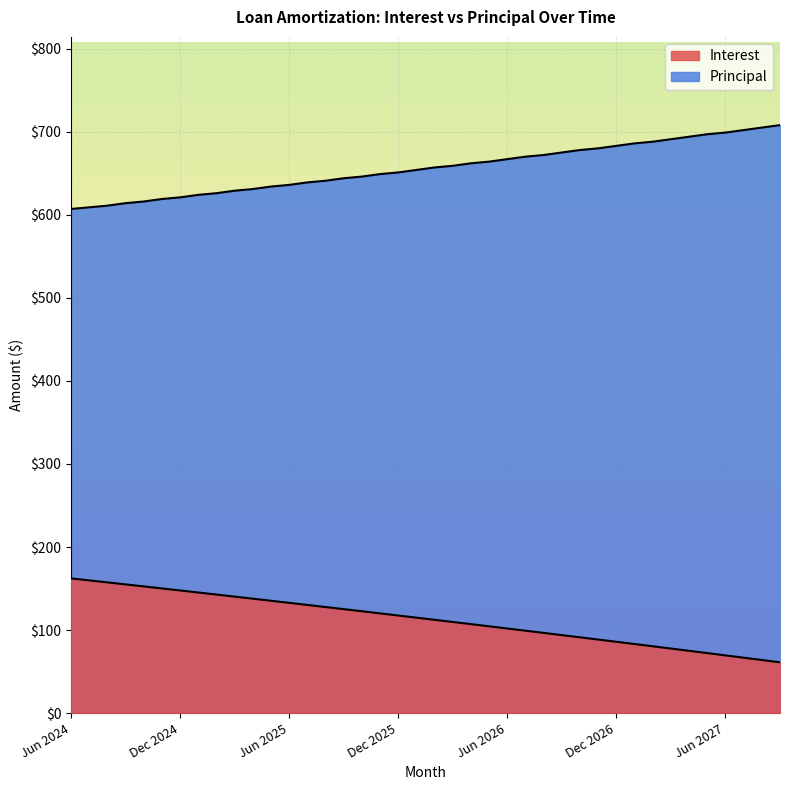

At which label does Principal reach its minimum?

Jun 2024